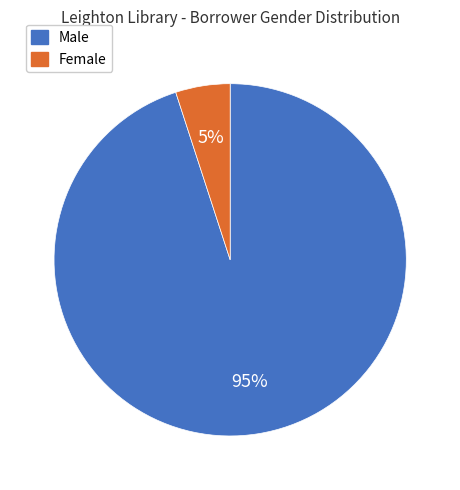

Combined, do Male and Female account for over 50%?

Yes